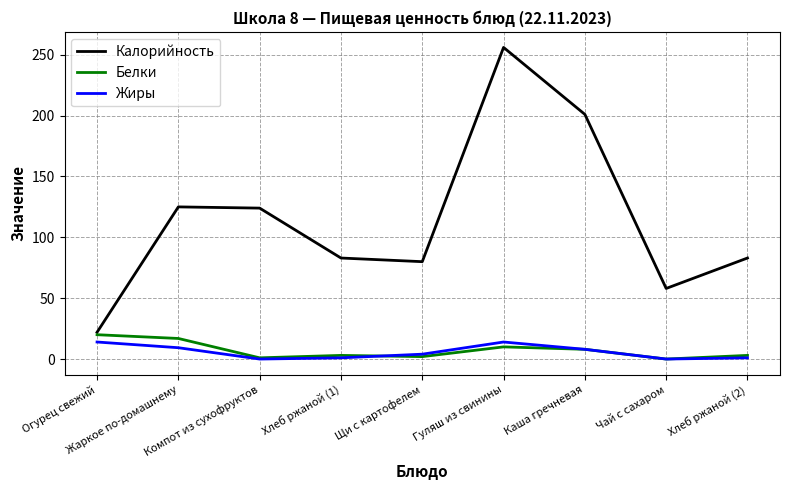

How many values in the Калорийность series are below 83?

3